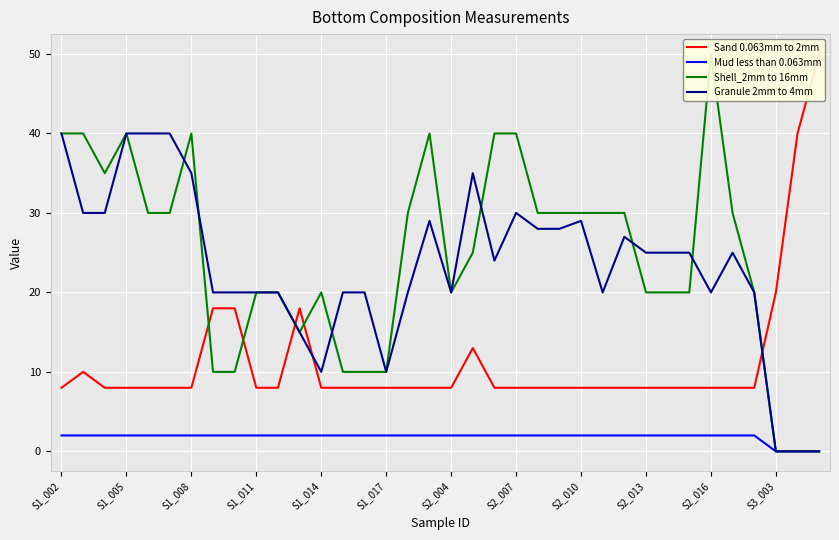

At which category is the sum across all series the highest?

S1_002